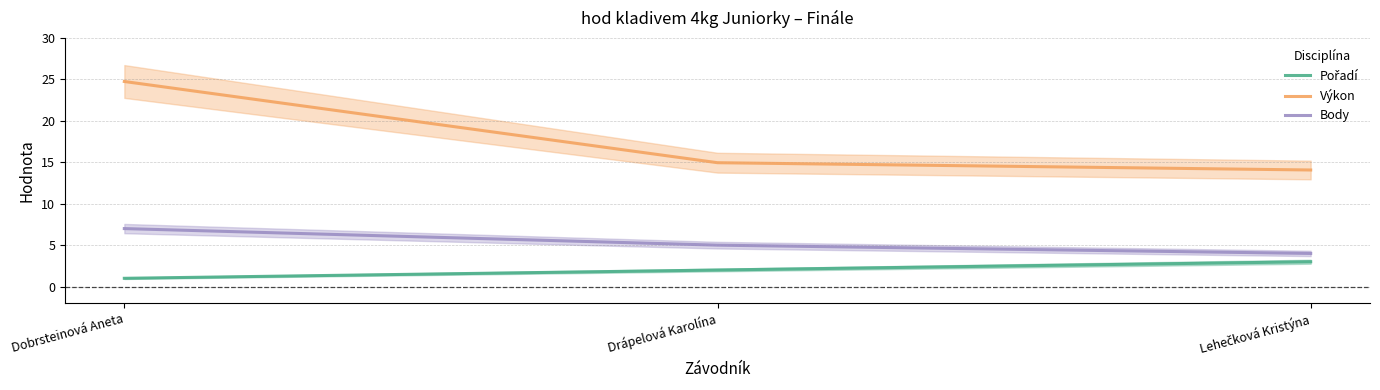

Is the value of Body at Drápelová Karolína greater than the value of Pořadí at Lehečková Kristýna?

Yes